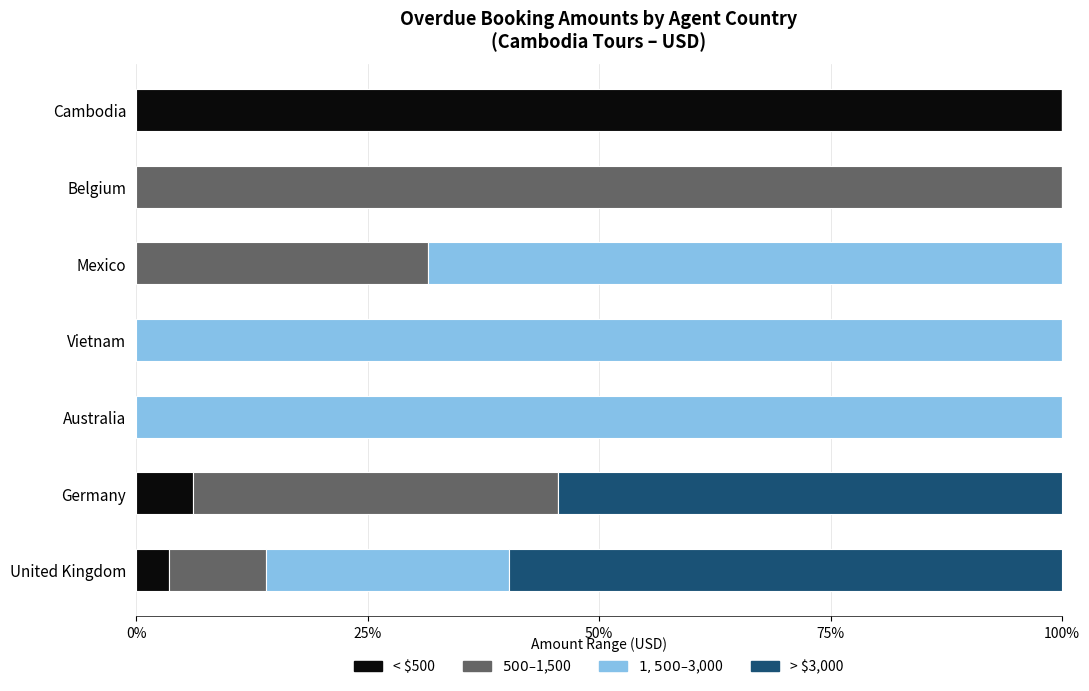

True or false: < $500 has a value of 0.0 at Belgium.

True